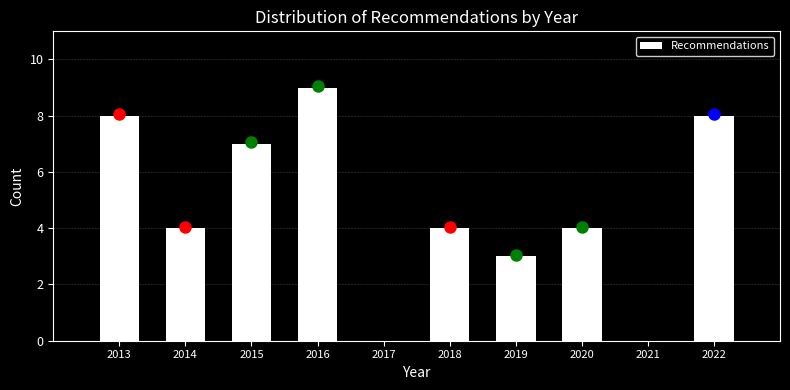

Reading left to right, extract all data points from this chart.

2013=8	2014=4	2015=7	2016=9	2017=0	2018=4	2019=3	2020=4	2021=0	2022=8